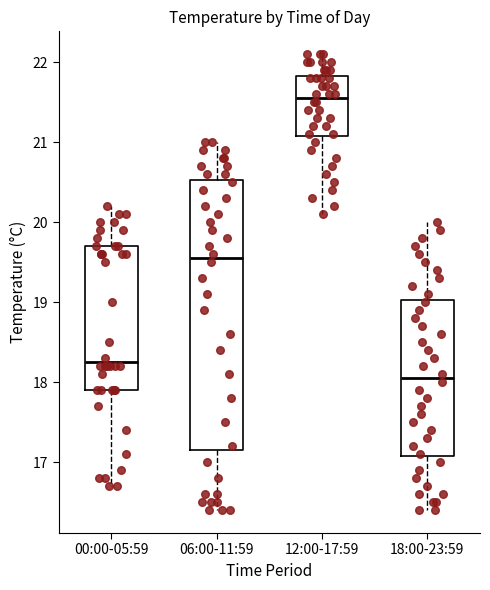

Which box's median line is the lowest?

18:00-23:59